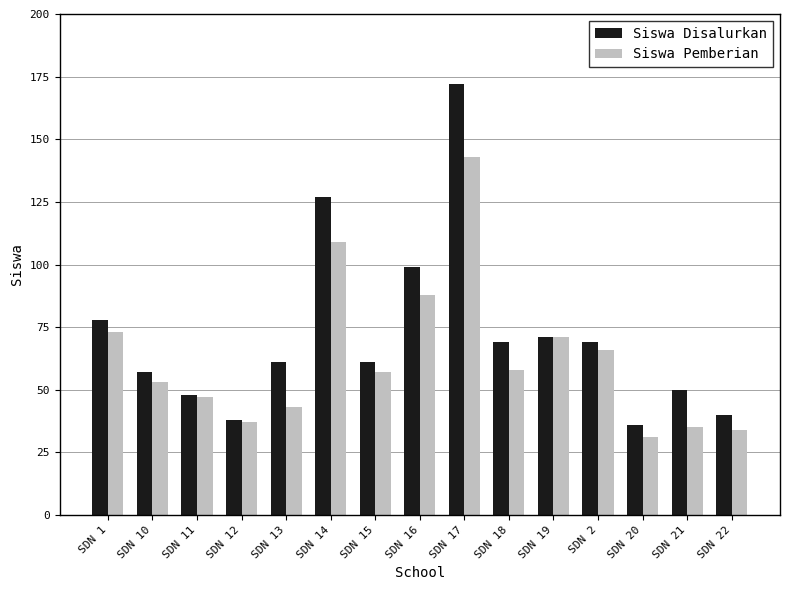

What is the difference between the second highest and second lowest values in the Siswa Disalurkan series?

89